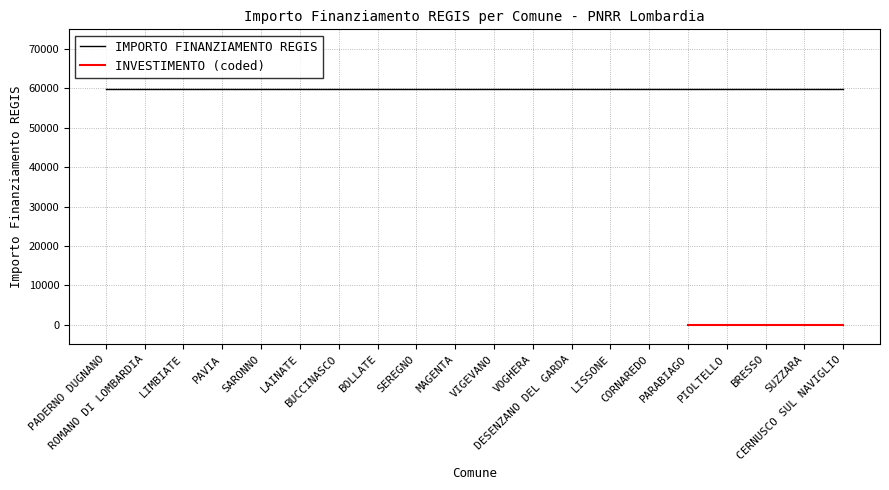

What is the average value of the IMPORTO FINANZIAMENTO REGIS series?

59966.0